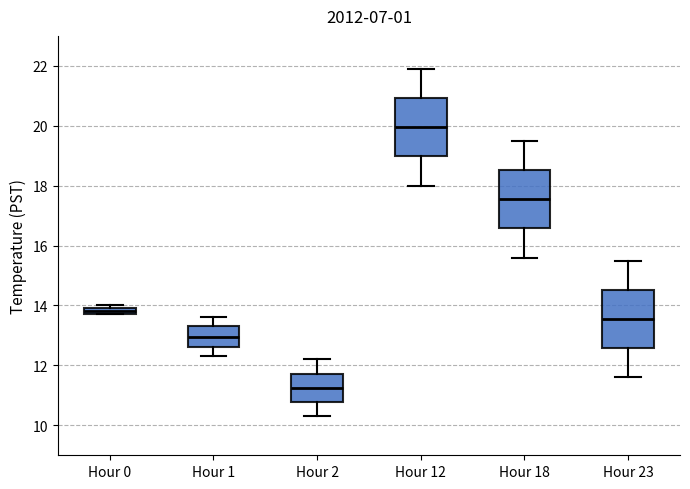

Which box's median line is the highest?

Hour 12